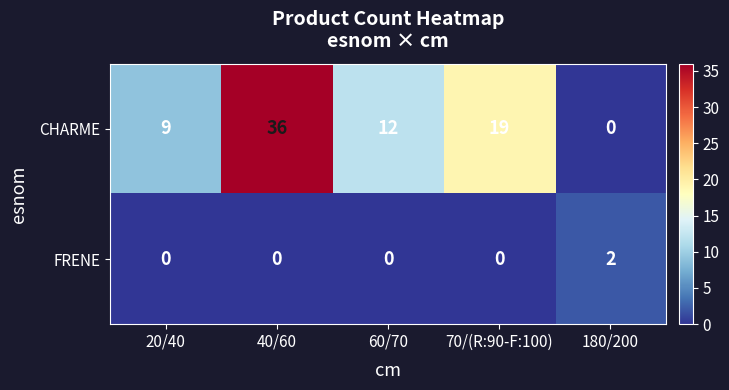

The value of FRENE at 60/70 is 0. True or false?

True